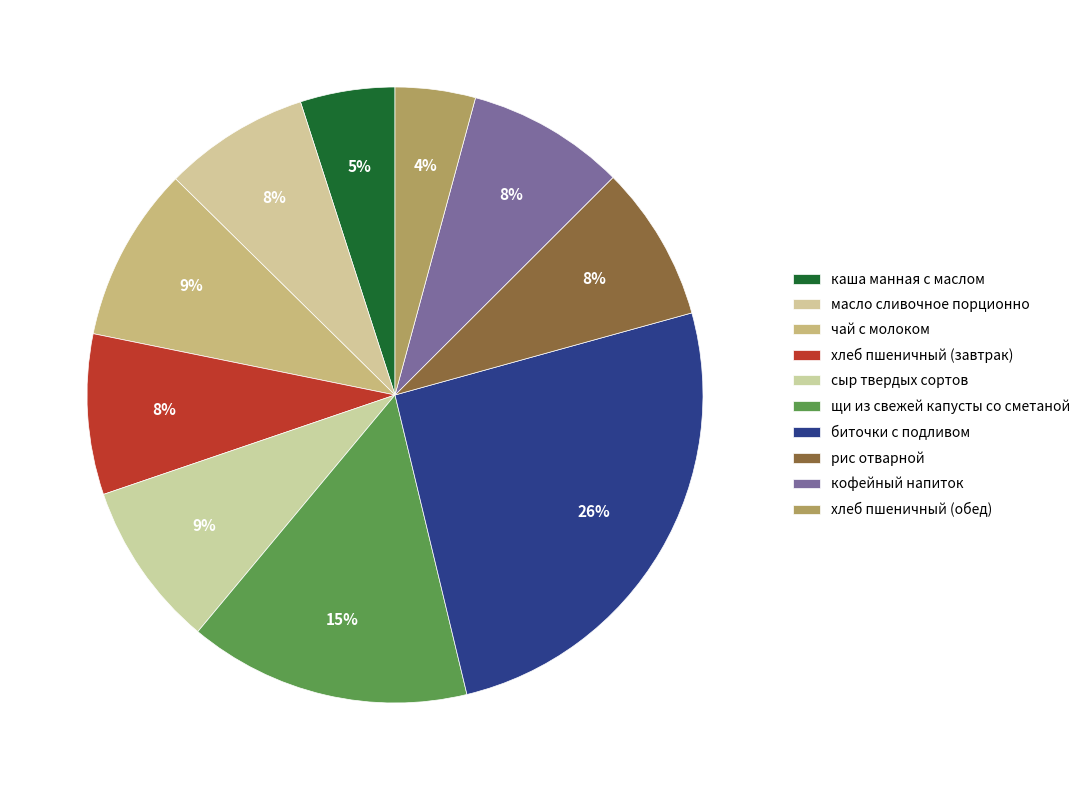

Which category has the biggest portion of the pie?

биточки с подливом